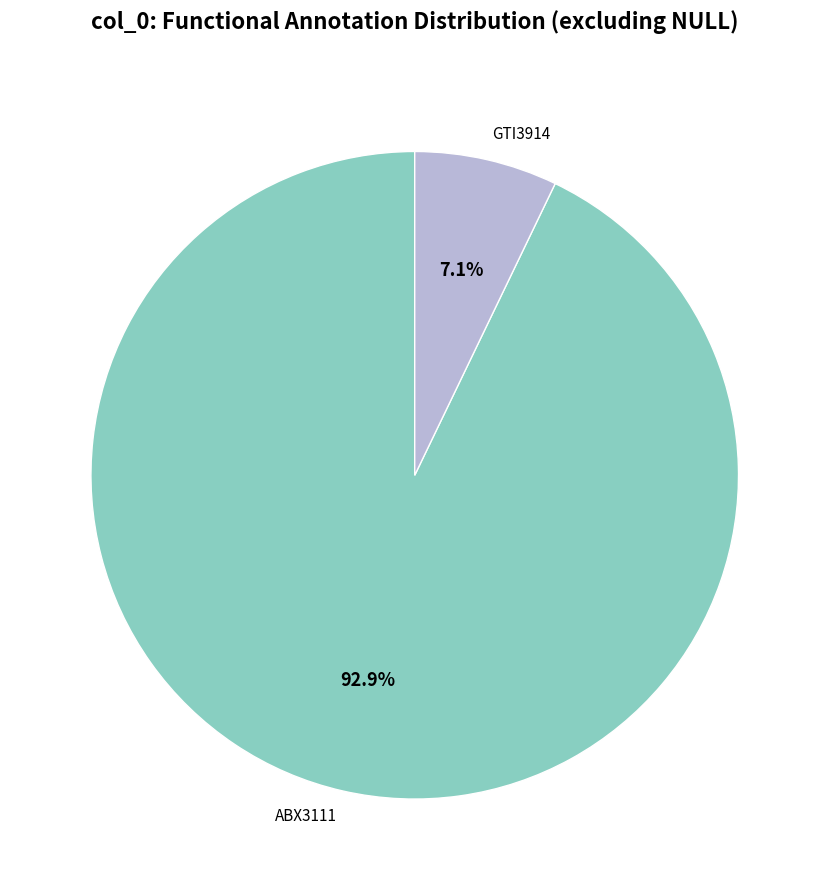

What percentage is NOT represented by ABX3111?

7.1%